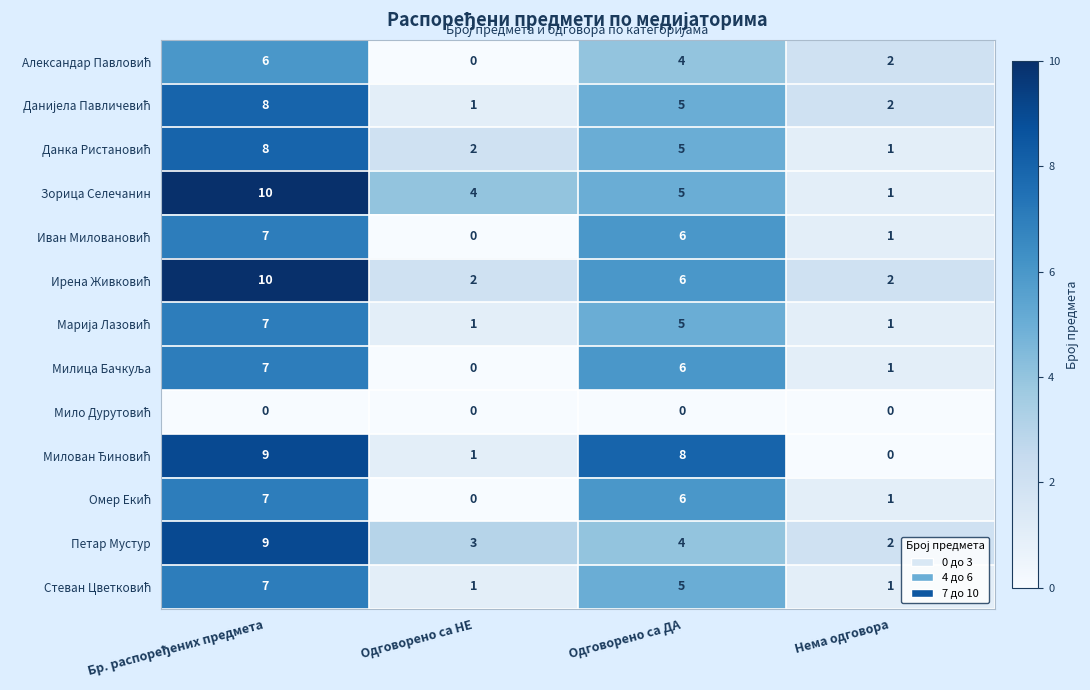

What is the greatest value displayed?

10